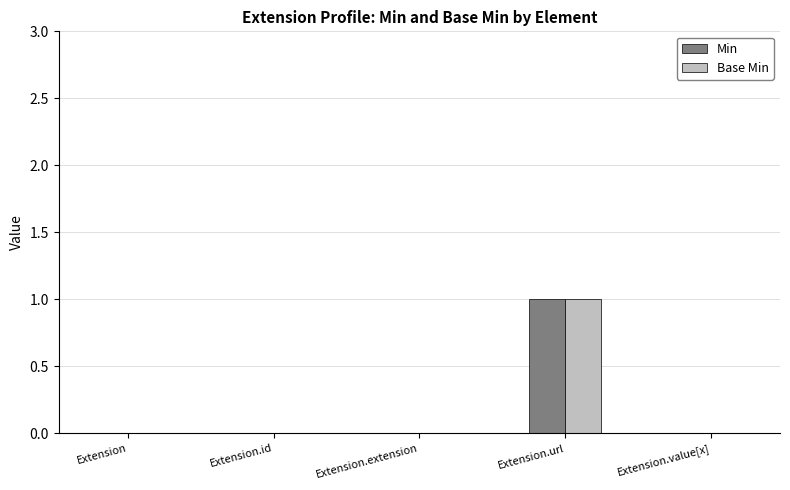

At which category is the sum across all series the highest?

Extension.url